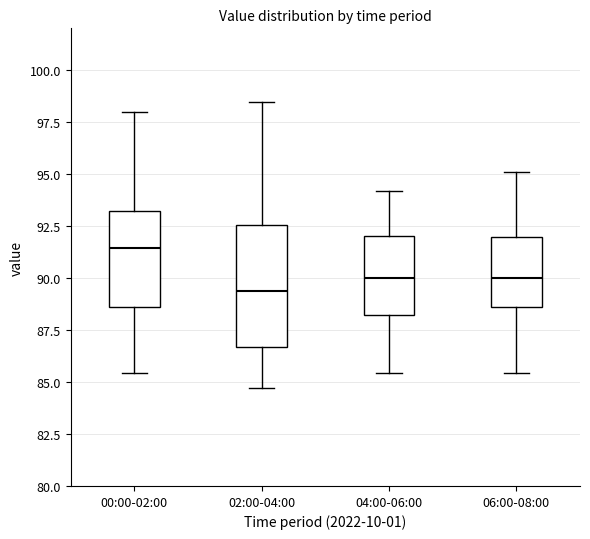

Which box has the highest median line?

00:00-02:00